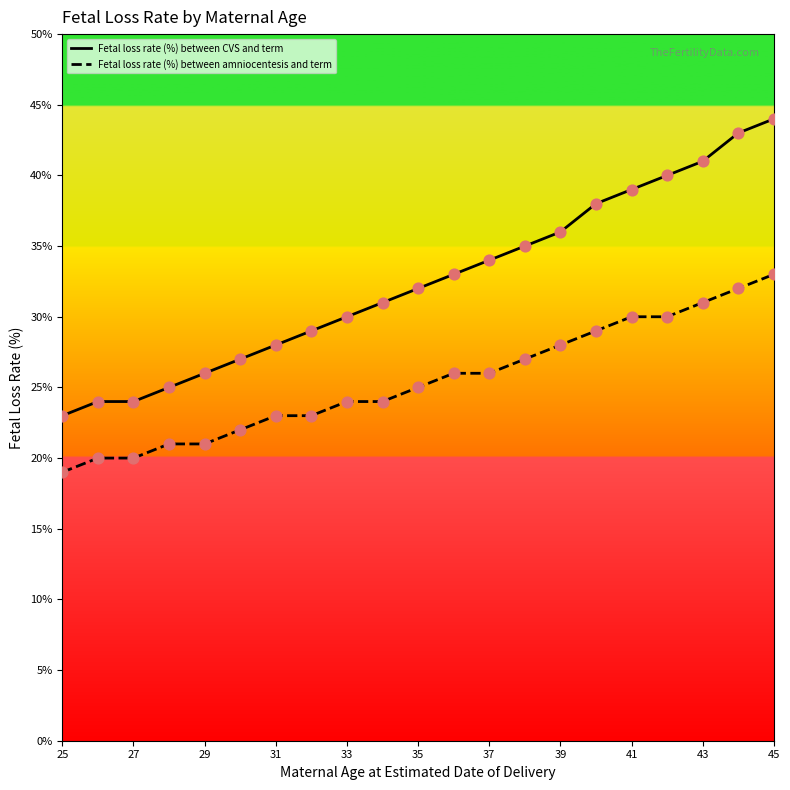

Which series contains the lowest Y value?

Fetal loss rate (%) between amniocentesis and term